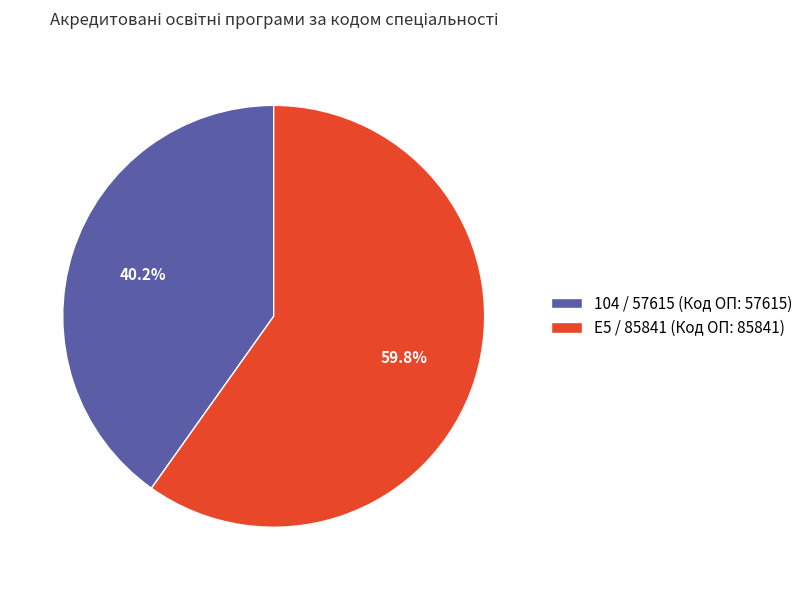

To the nearest percent, what portion does 104 / 57615 represent?

40%